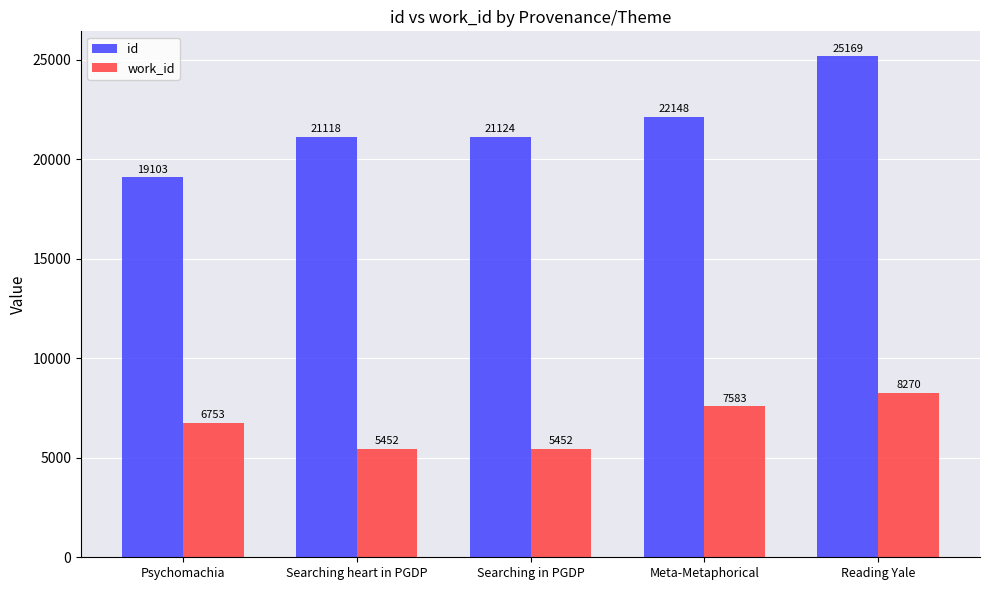

What is the highest value of the work_id series?

8270